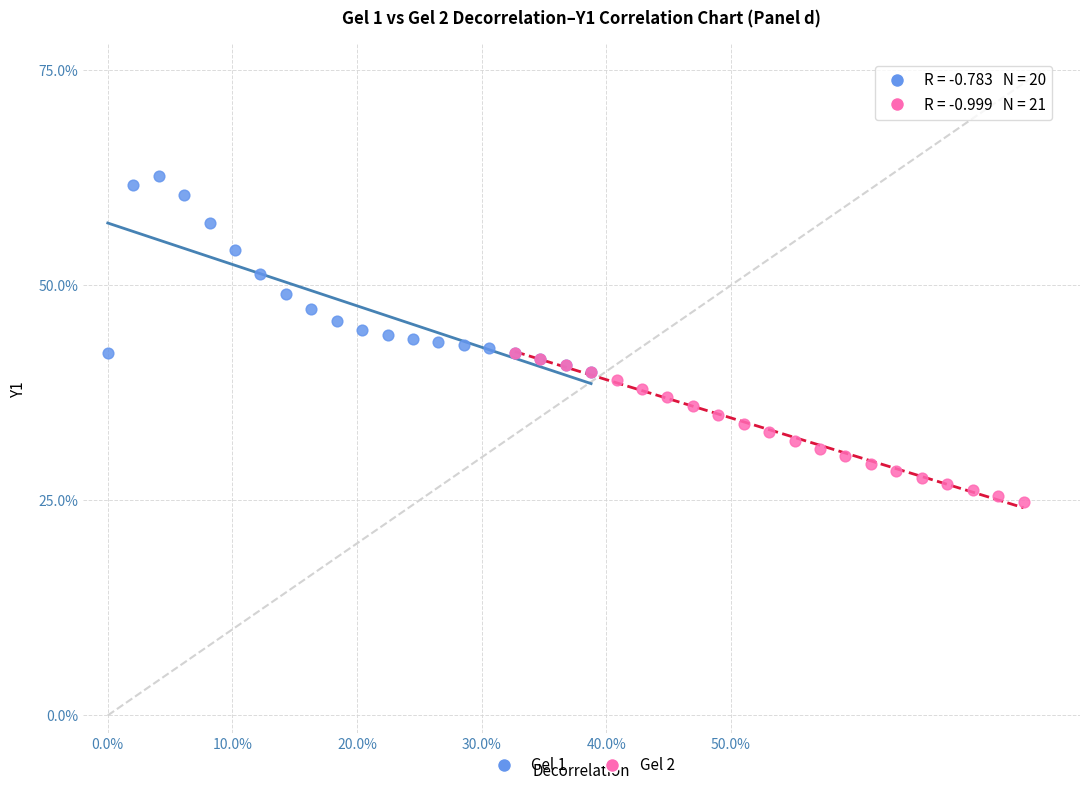

What are all the series names shown in the legend?

Gel 1, Gel 2